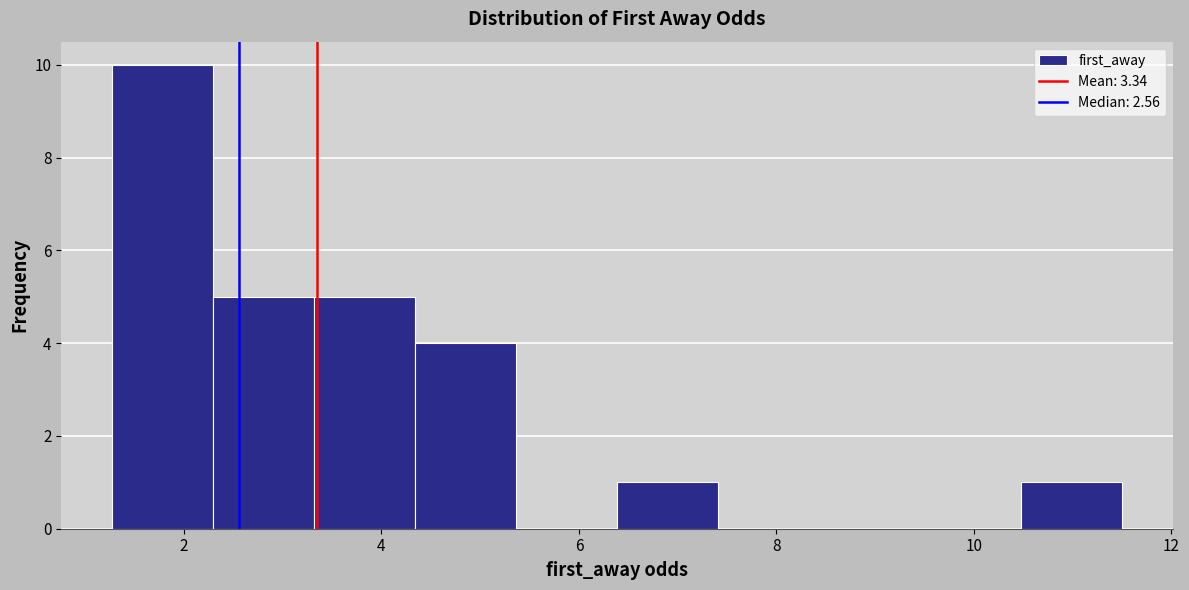

Reading left to right, list every bar in this chart as the range it spans on the x-axis followed by its height. Neither the bar edges nor the heights are printed on the chart, so give them approximately, as read against the axes.

1.2 to 2.2: 10
2.2 to 3.4: 5
3.4 to 4.4: 5
4.4 to 5.4: 4
5.4 to 6.4: 0
6.4 to 7.4: 1
7.4 to 8.4: 0
8.4 to 9.4: 0
9.4 to 10.4: 0
10.4 to 11.6: 1